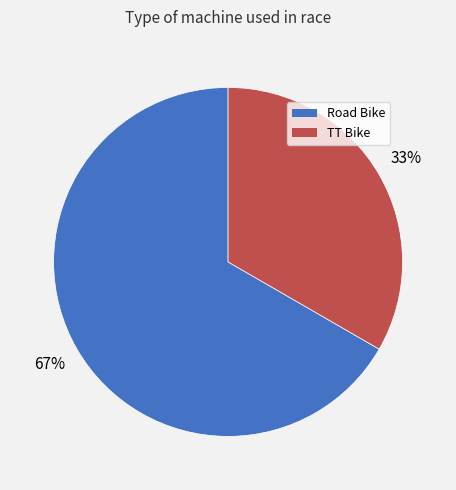

How many segments does this pie chart have?

2